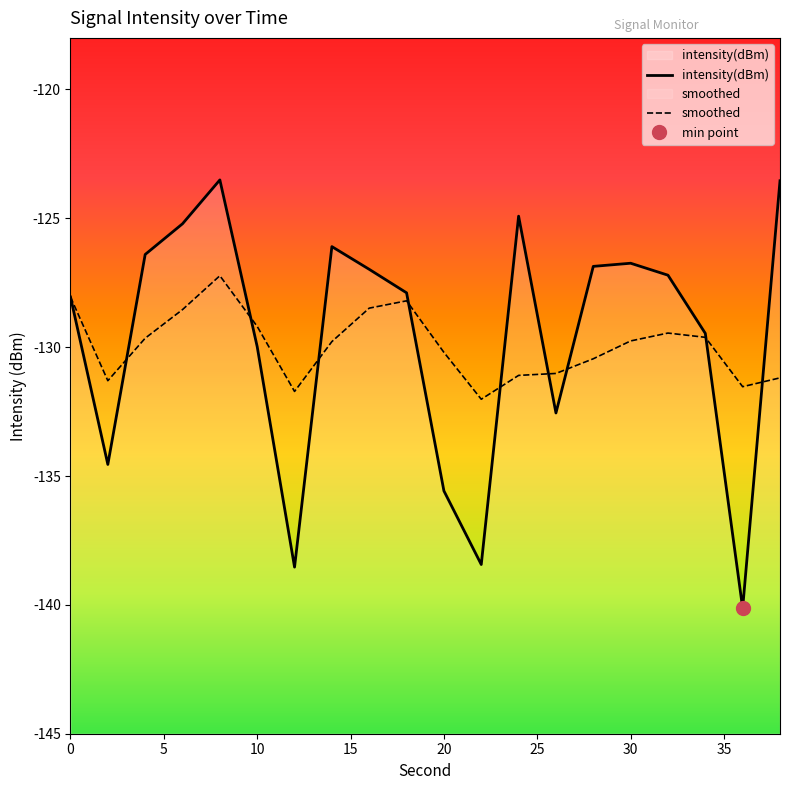

Does the chart have visible grid lines?

No